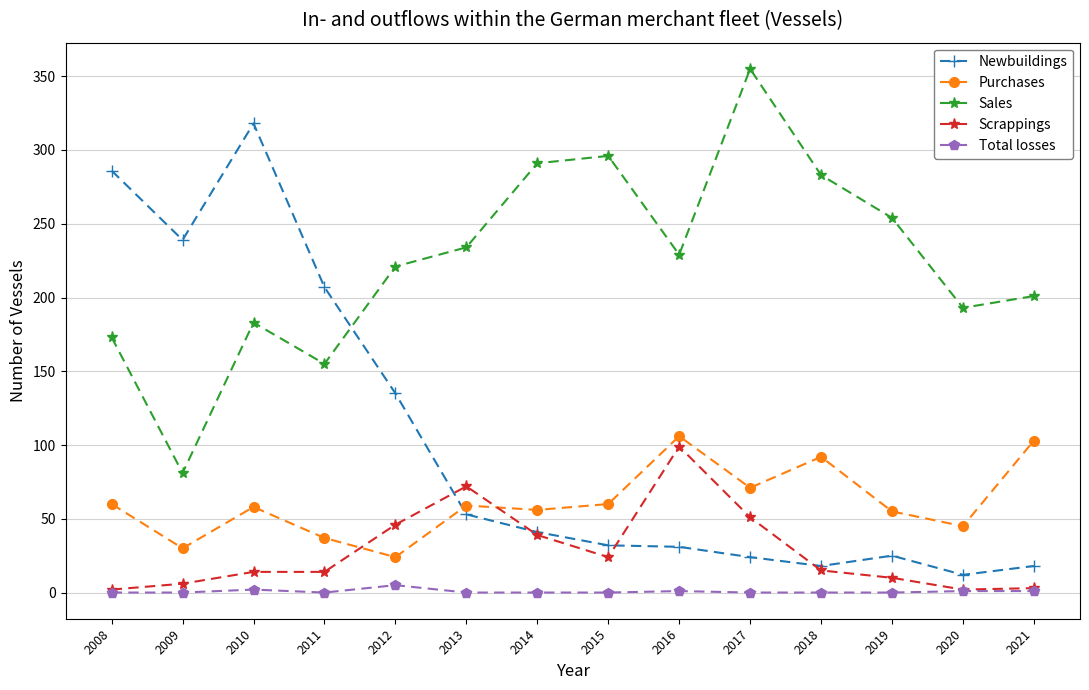

Where is Newbuildings nearest to the value 165?

2012